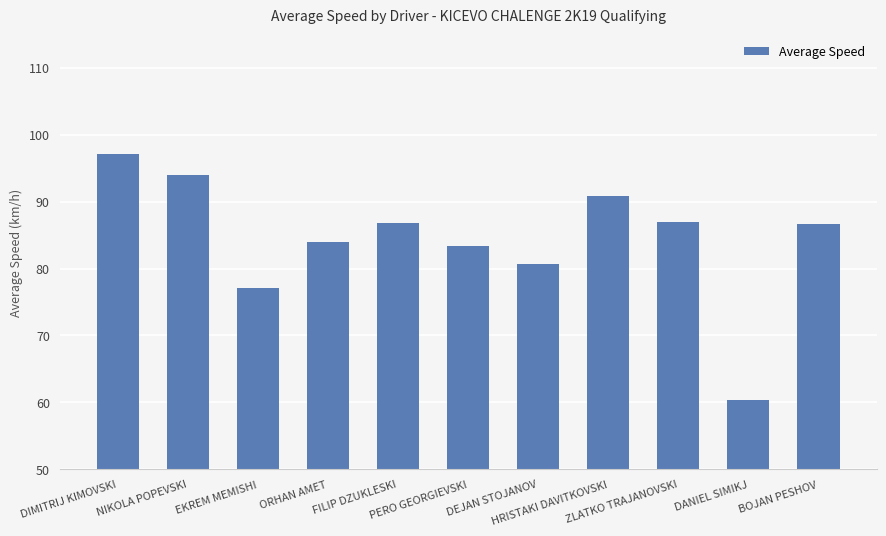

Between ORHAN AMET and HRISTAKI DAVITKOVSKI, which is larger?

HRISTAKI DAVITKOVSKI